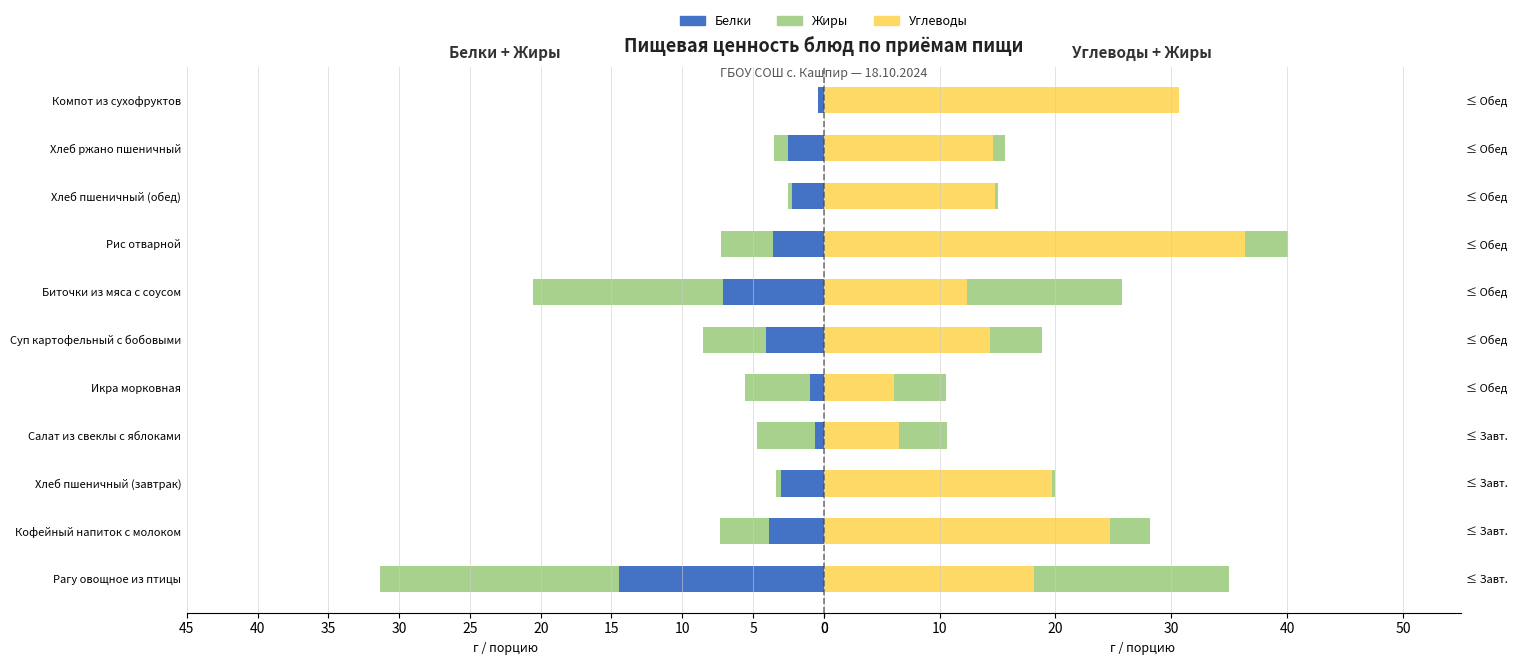

The value of Углеводы at ≤ Обед is 21.7. True or false?

False